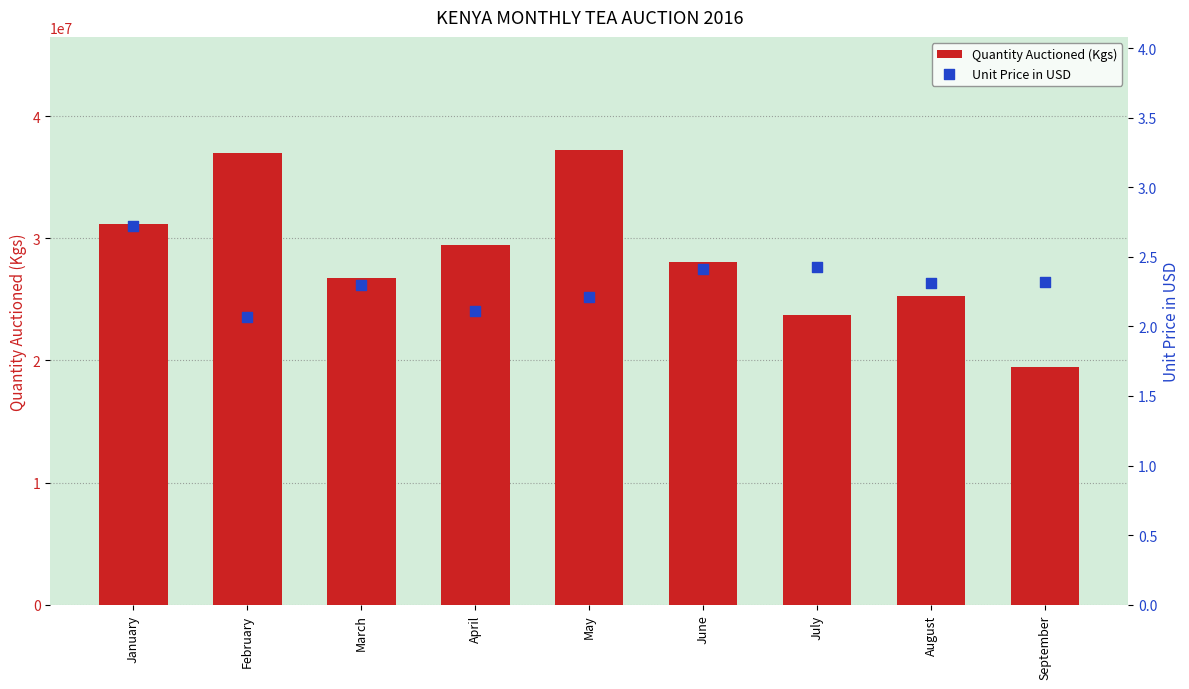

Which series contains the highest Y value?

Quantity Auctioned (Kgs)